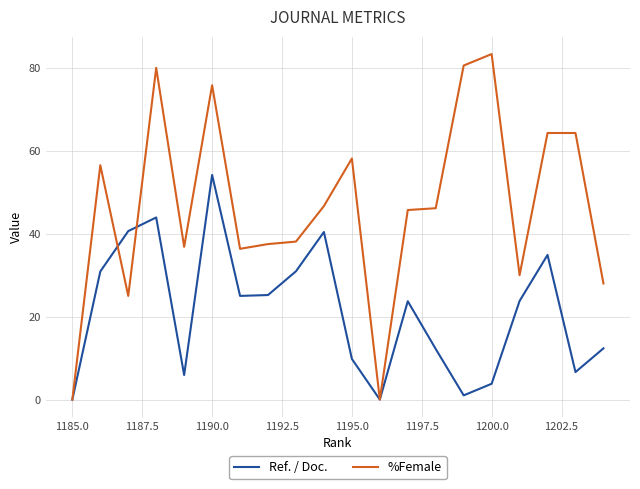

What is the difference between the second highest and minimum values in the Ref. / Doc. series?

43.9